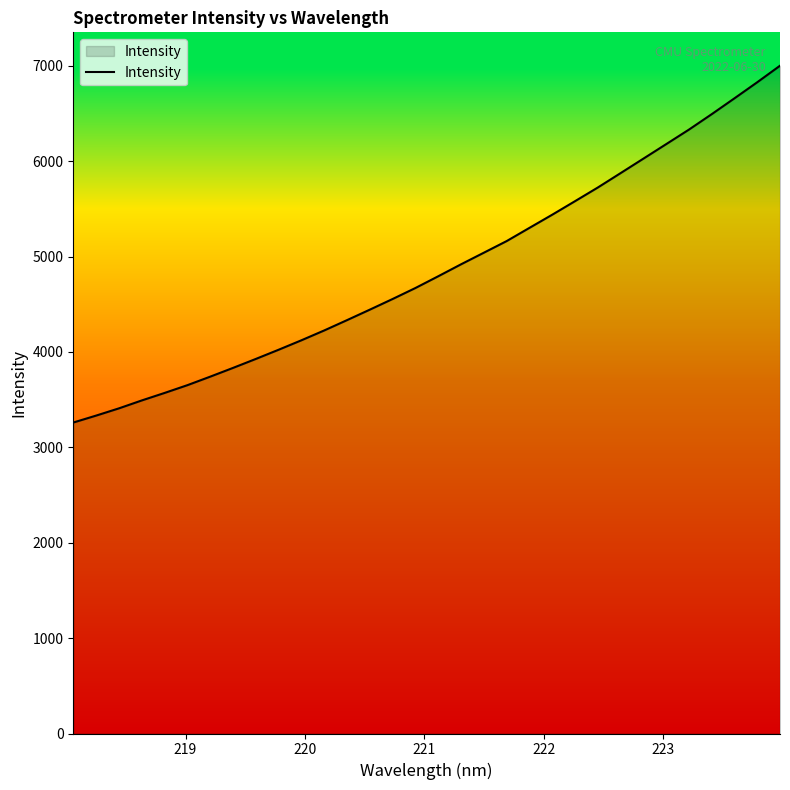

What is the average value?

4873.7